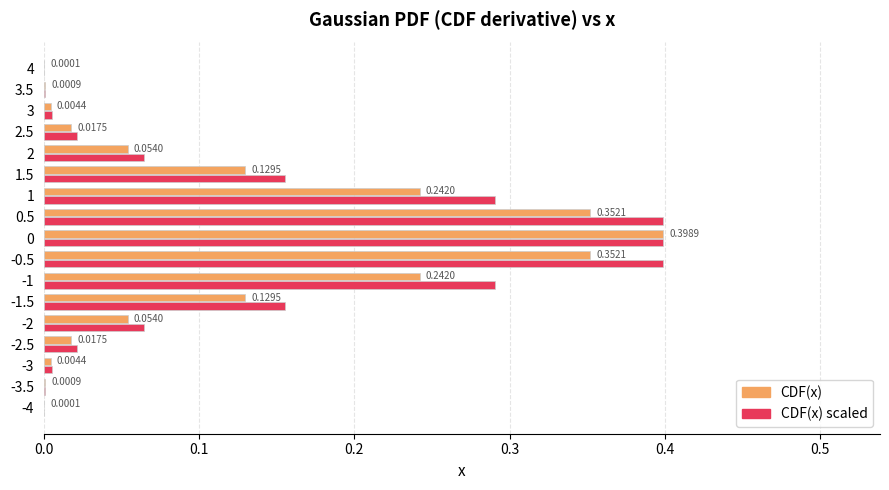

What is the sum of all CDF(x) scaled values?

2.3